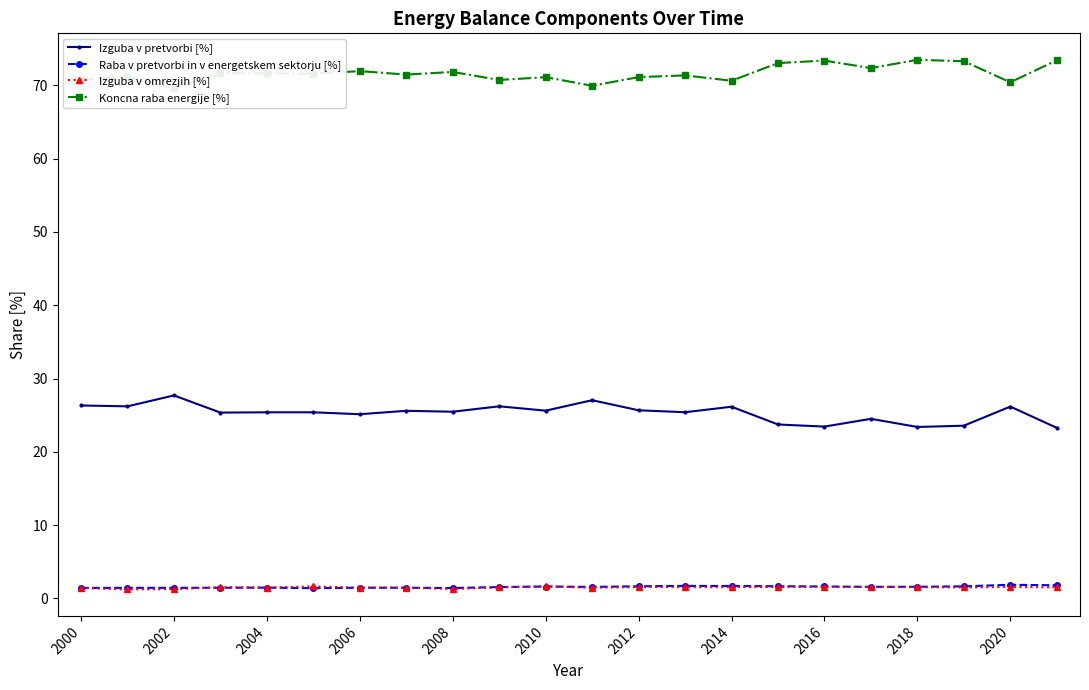

True or false: Raba v pretvorbi in v energetskem sektorju [%] and Izguba v pretvorbi [%] cross at least once.

False